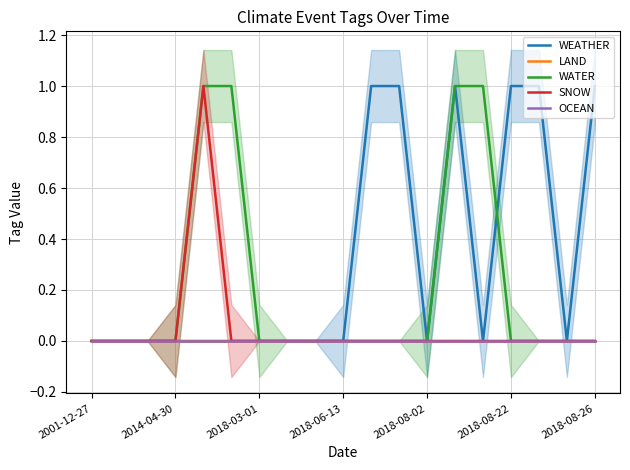

What value does the WEATHER series have at 10?

1